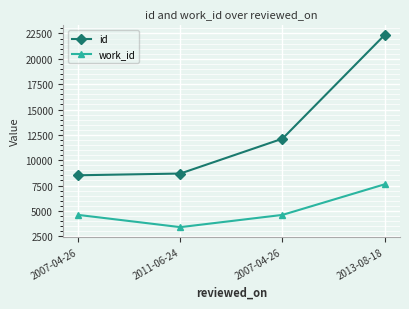

How many series are shown in this chart?

2